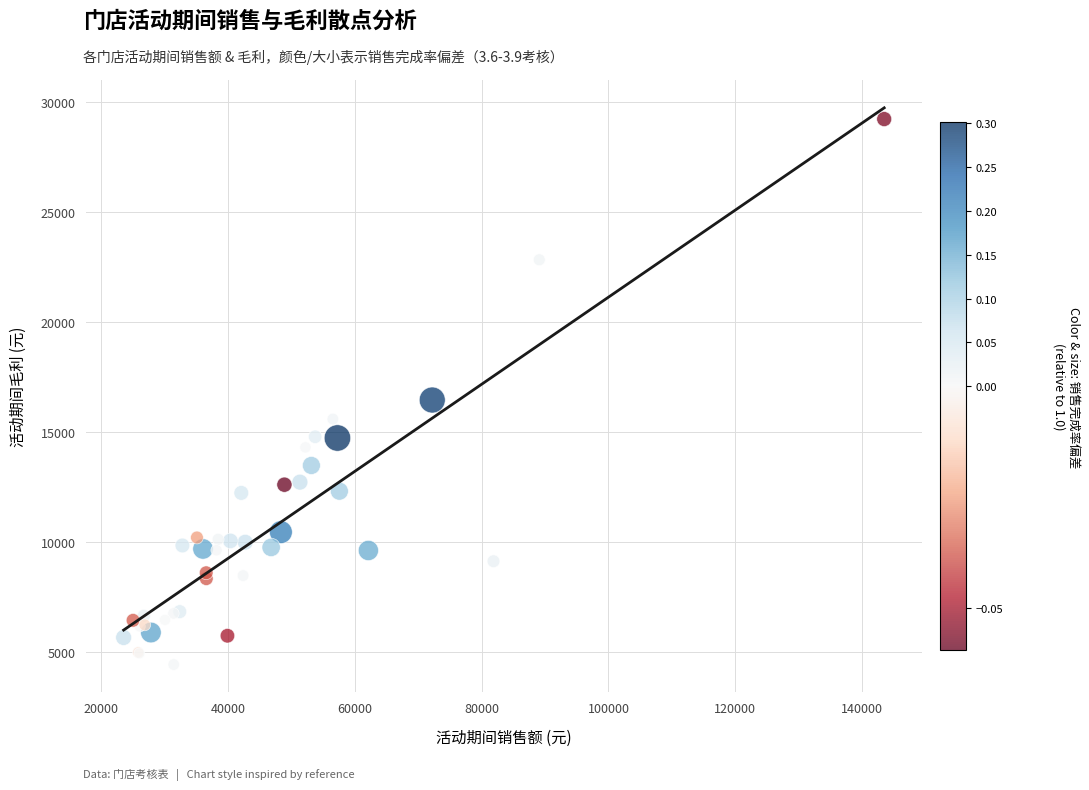

What Y value in the scatter plot is closest to 16831?

16458.6